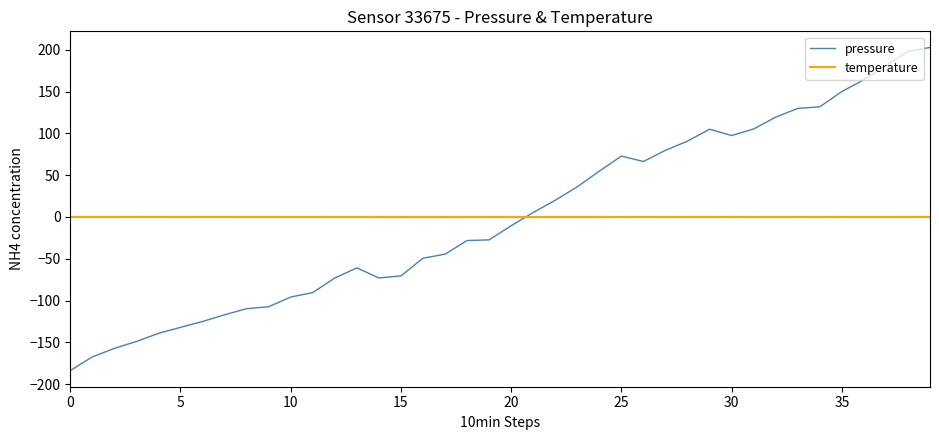

Which series has the widest spread of values?

pressure